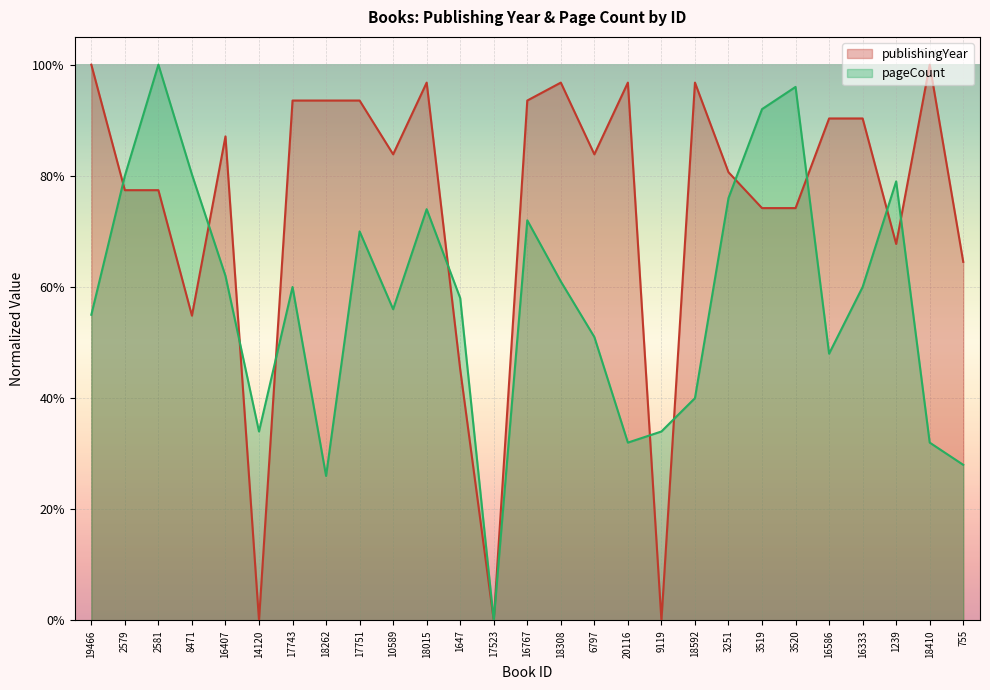

At which category does pageCount reach its first local peak?

2581